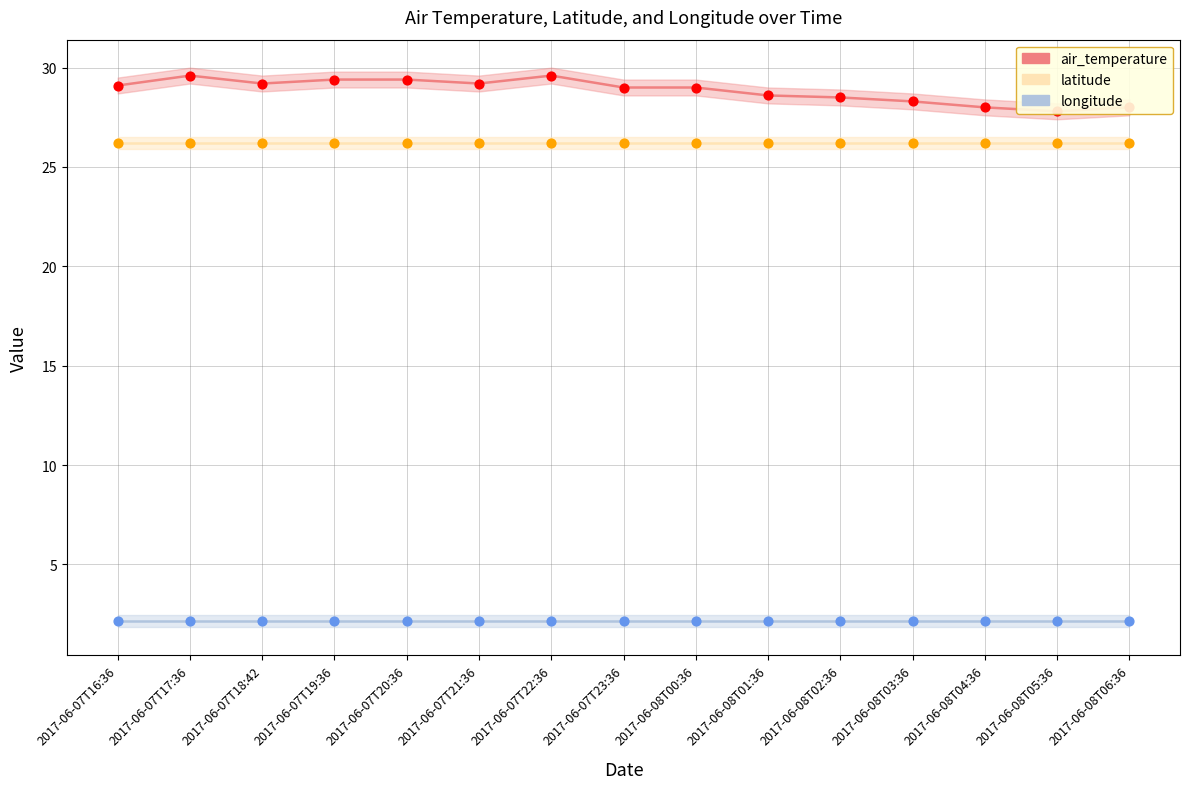

What is the total value across all series at 2017-06-08T04:36?

56.4